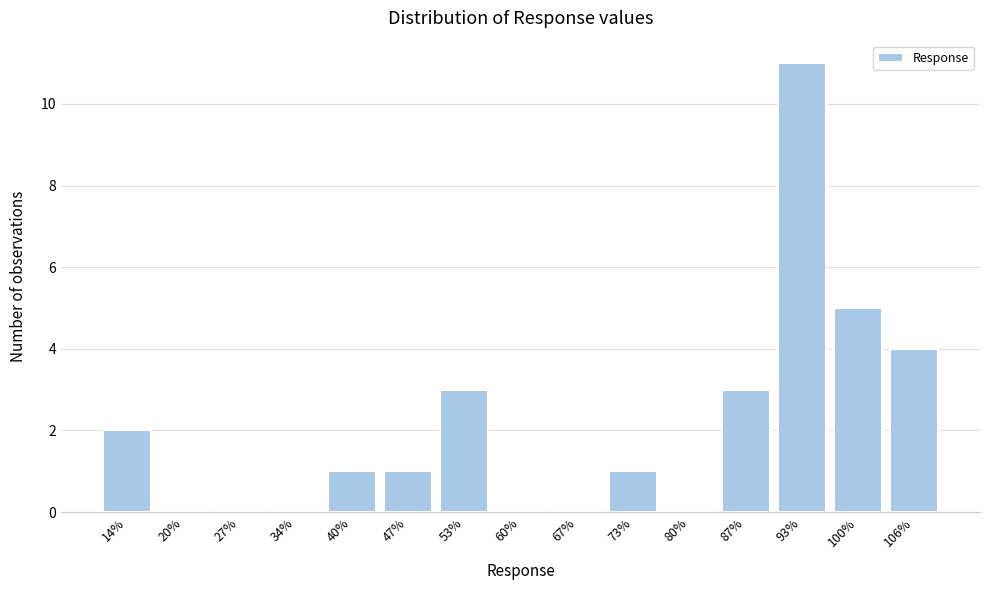

Reading left to right, transcribe all the data shown in this chart.

14%=2	20%=0	27%=0	34%=0	40%=1	47%=1	53%=3	60%=0	67%=0	73%=1	80%=0	87%=3	93%=11	100%=5	106%=4